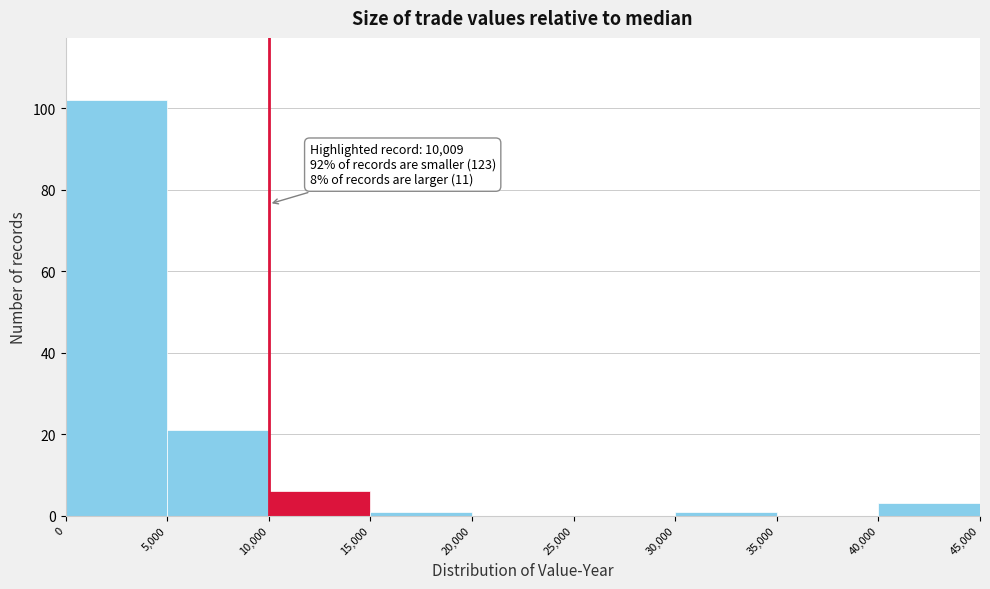

Which range on the x-axis has the tallest bar?

0 to 5,000